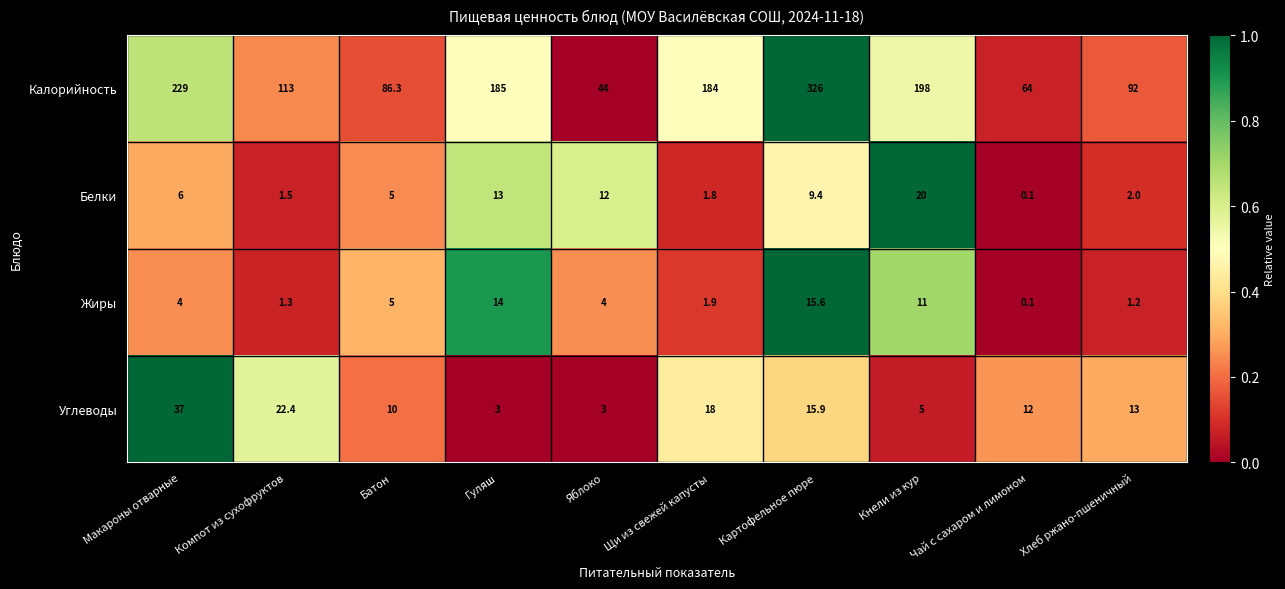

At Хлеб ржано-пшеничный, list the series in order from smallest to largest.

Жиры, Белки, Углеводы, Калорийность